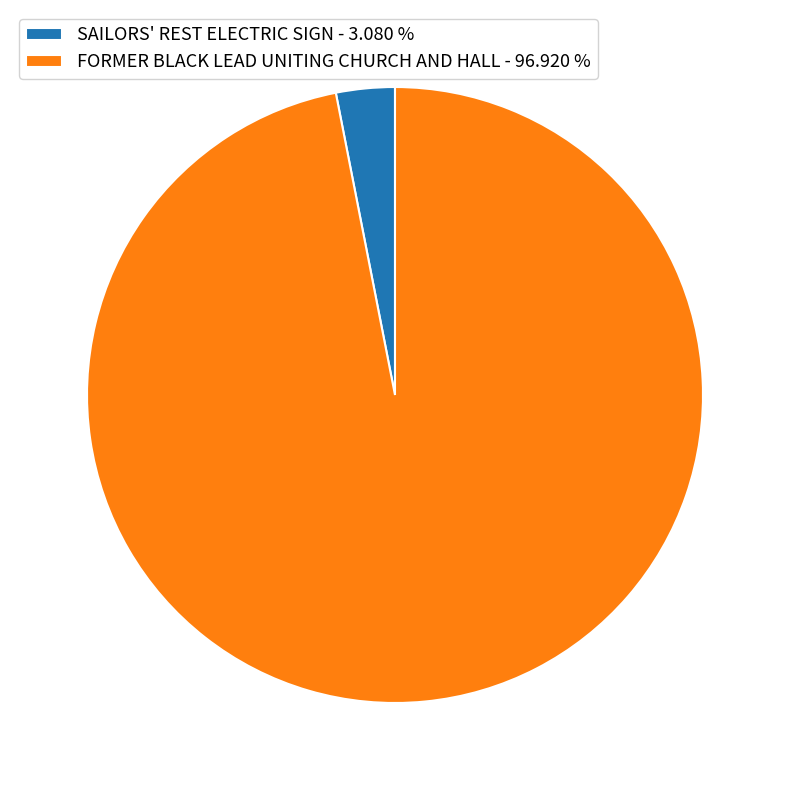

Is SAILORS' REST ELECTRIC SIGN the majority of the pie?

No